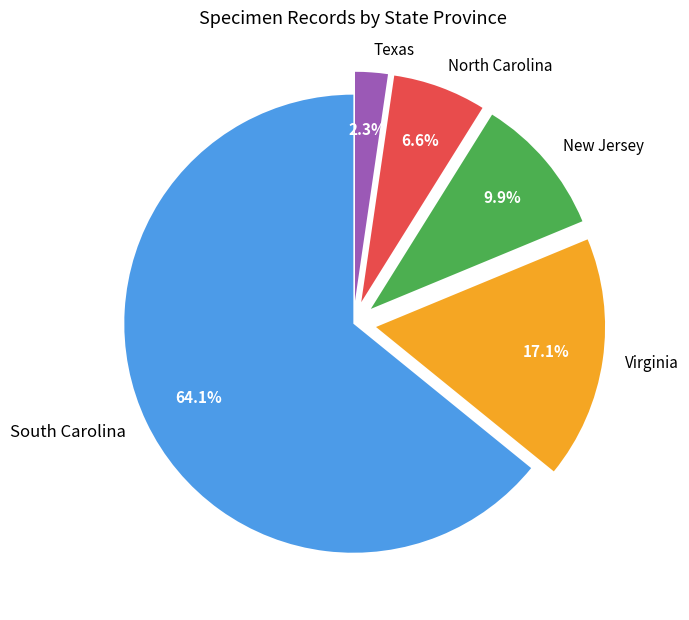

Which has a higher value, South Carolina or Virginia?

South Carolina